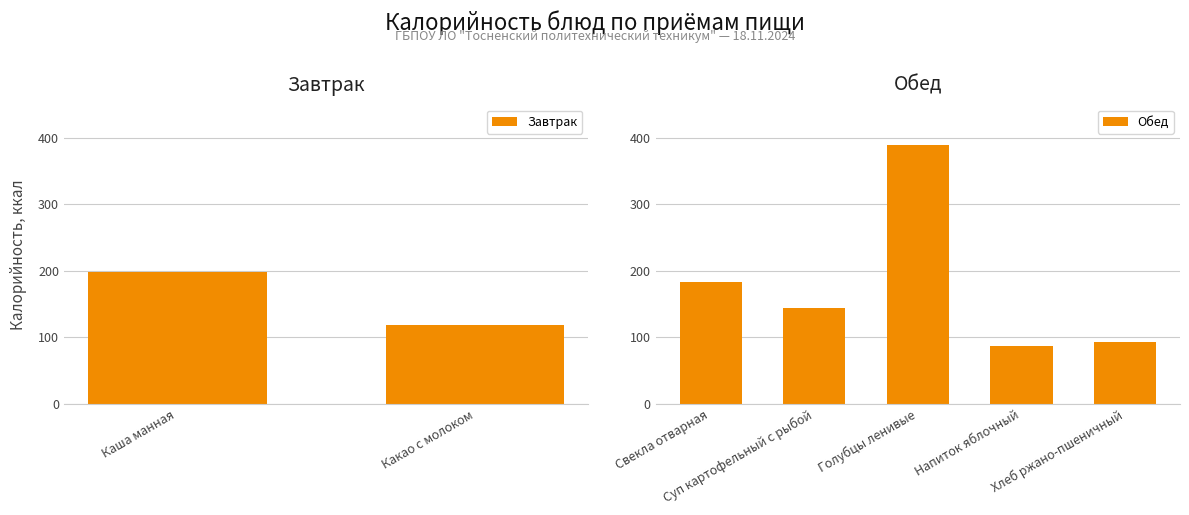

The value at Напиток яблочный is 119.7. True or false?

False